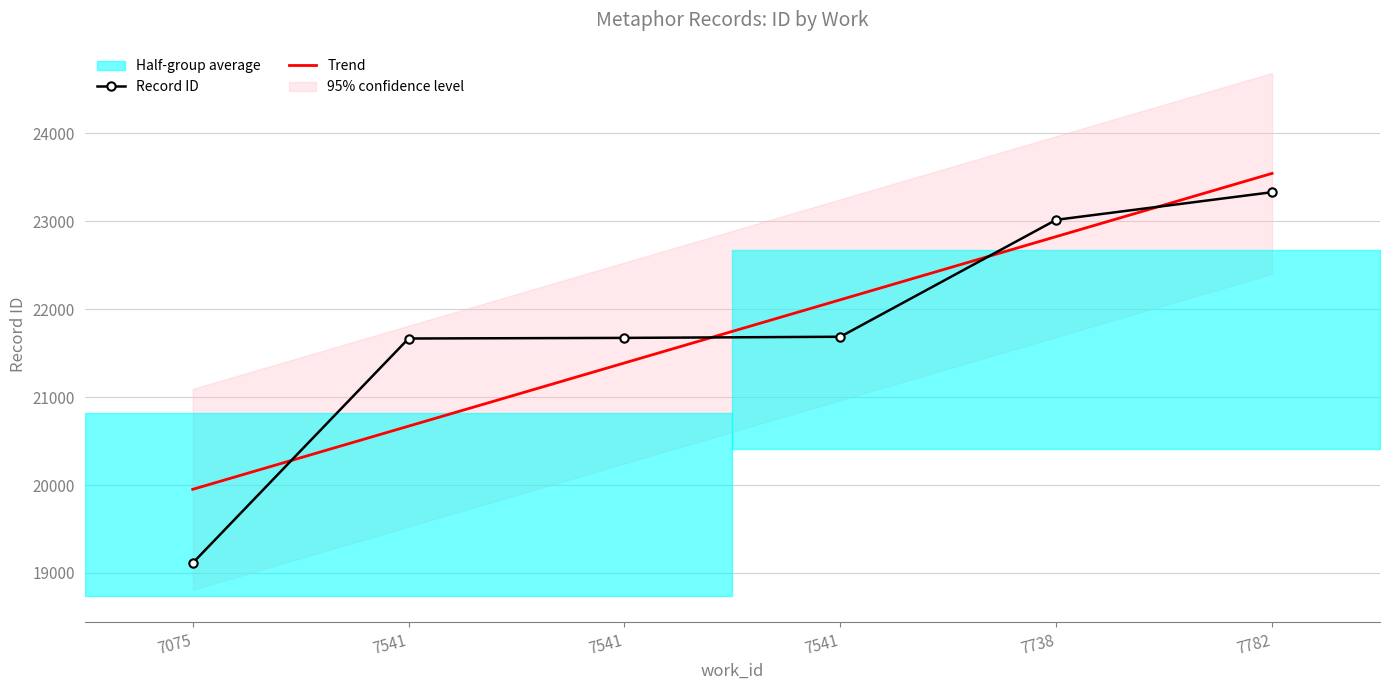

What is the difference between the Record ID values at 7738 and 7541?

1329.0